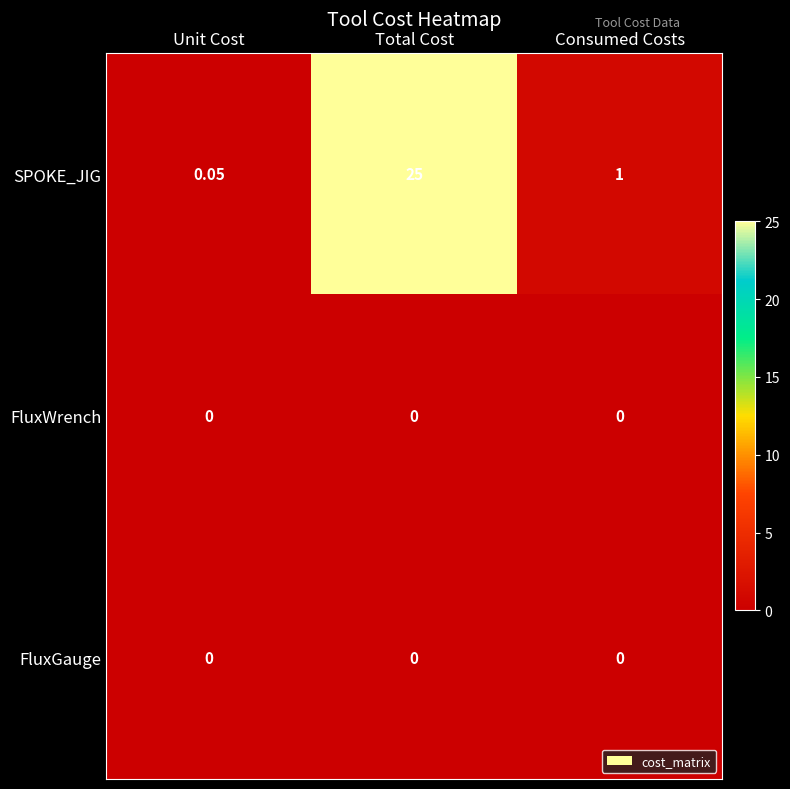

How many categories are shown in the chart?

3